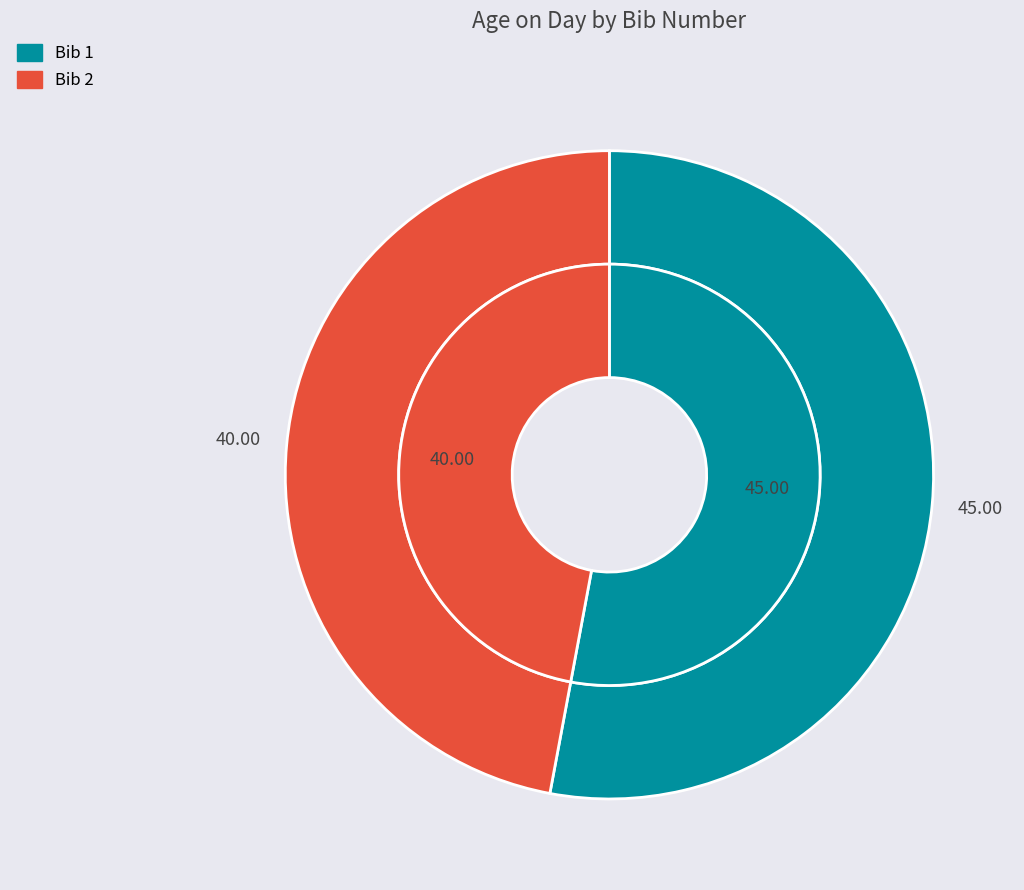

What is the smallest slice in the pie chart?

2